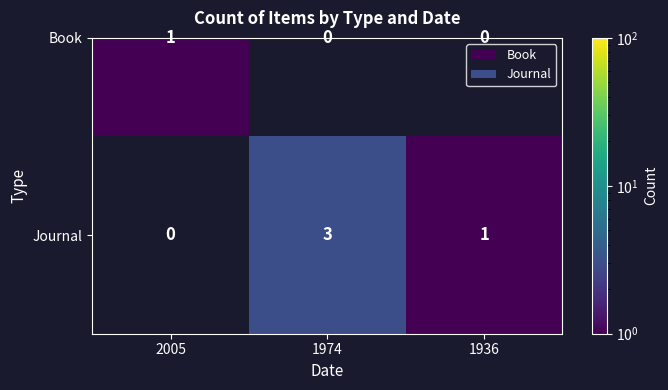

How many data points does each series have?

3